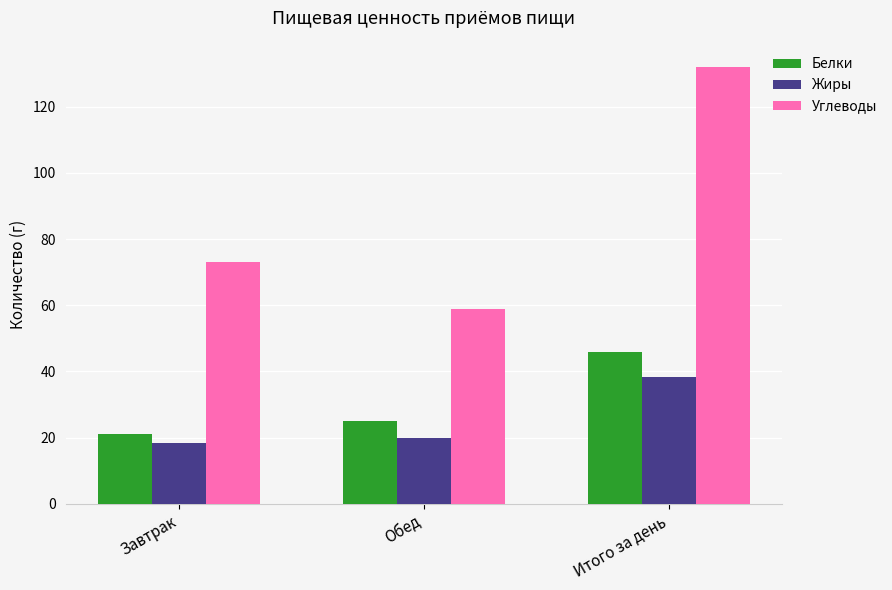

Reading right to left, transcribe all the data shown in this chart.

Белки: 46.0	25.0	21.0
Жиры: 38.3	20.0	18.3
Углеводы: 132.1	59.0	73.1